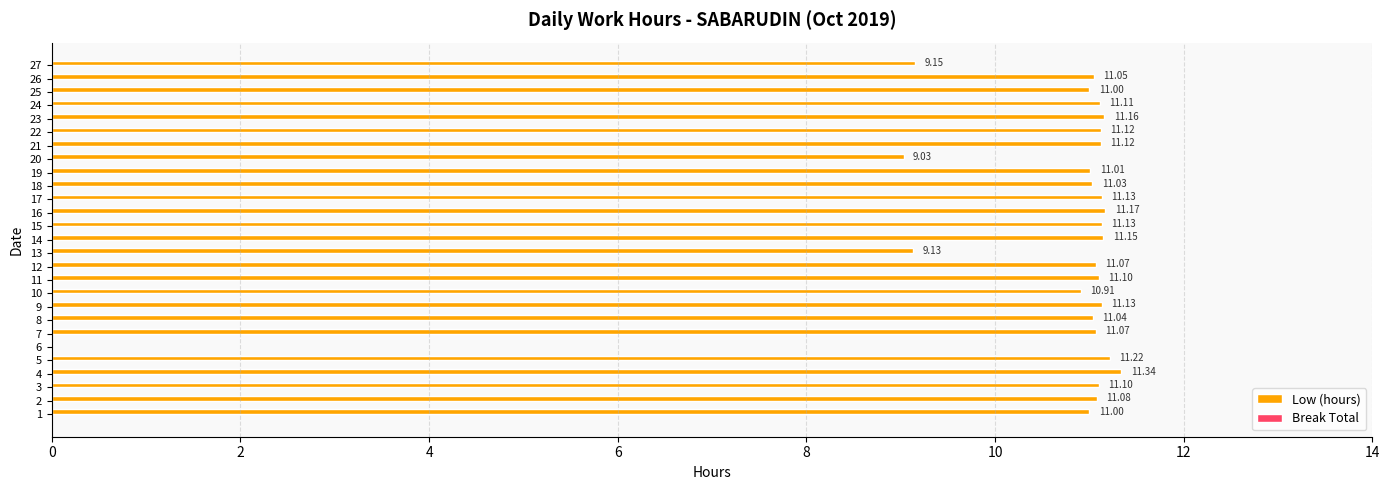

What is the sum of all values?

282.6